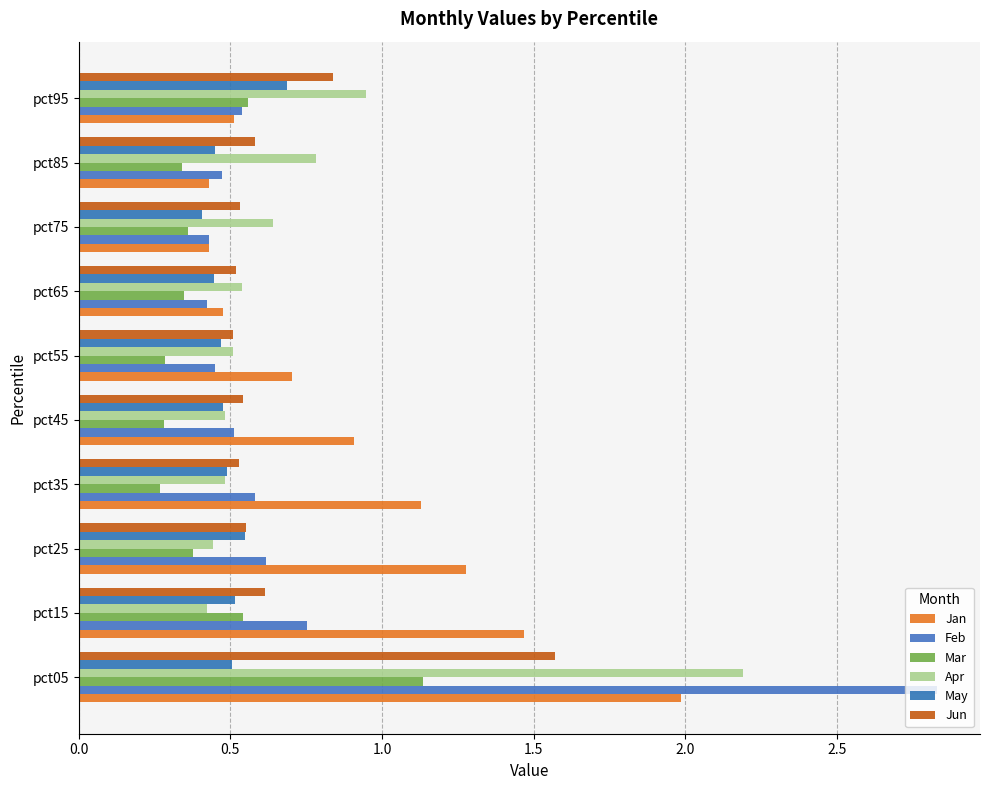

Count the number of data series in this chart.

6